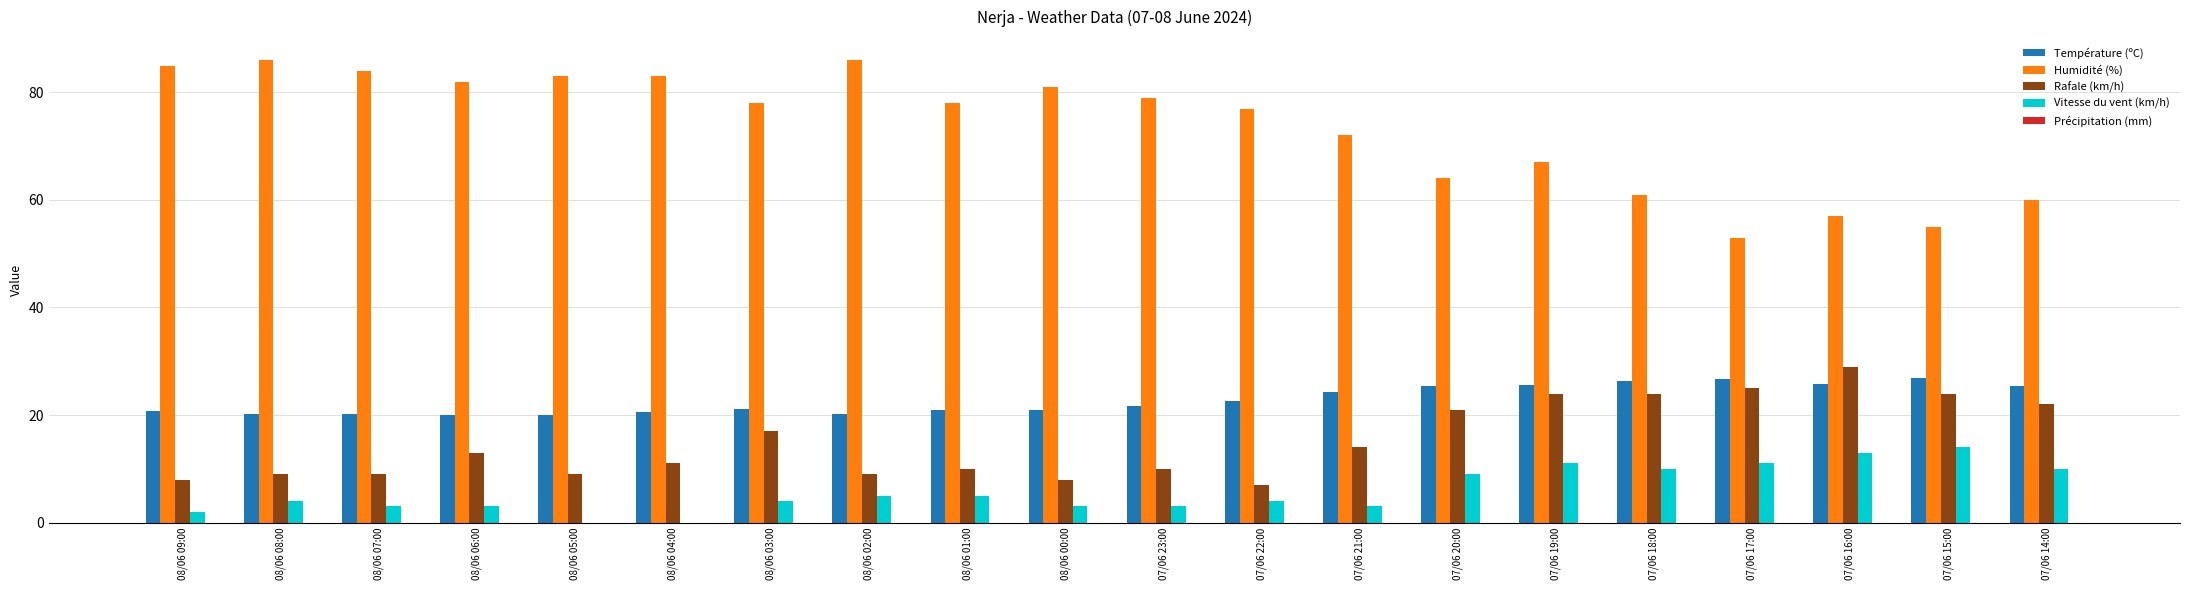

How many groups of bars are there?

20